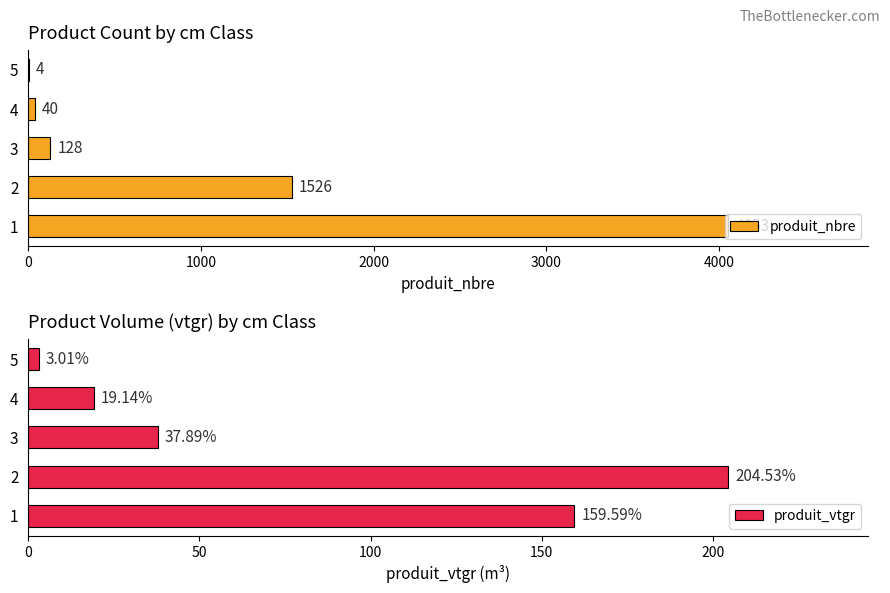

What is the difference between the maximum and minimum values in the produit_nbre series?

4049.0